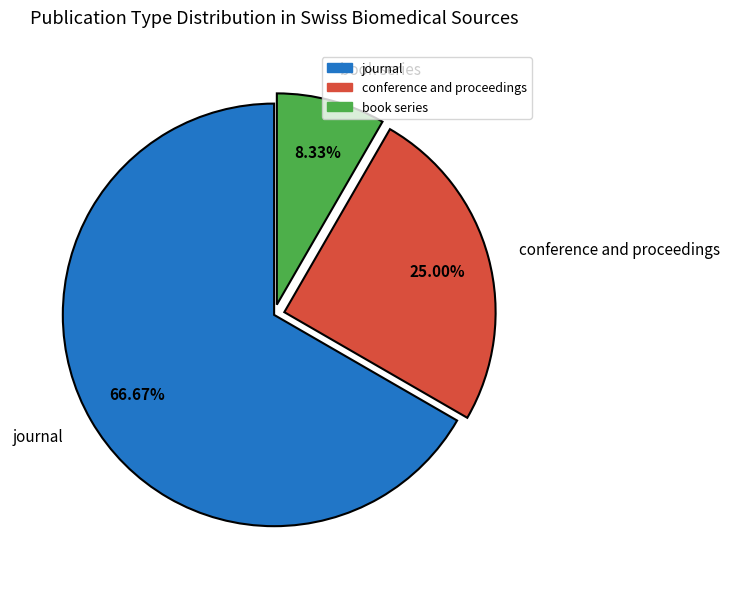

Which slice is the largest?

journal